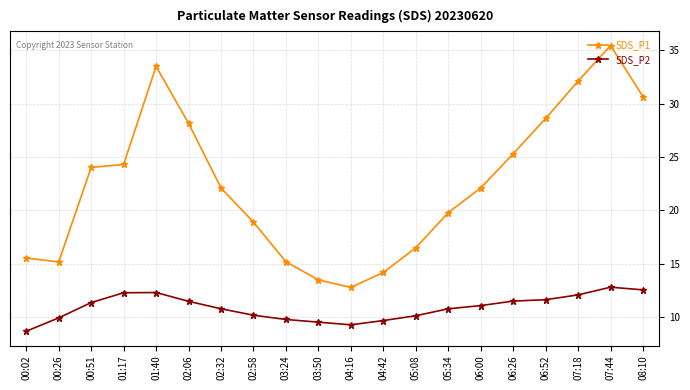

List the series in order of their peak value, highest first.

SDS_P1, SDS_P2